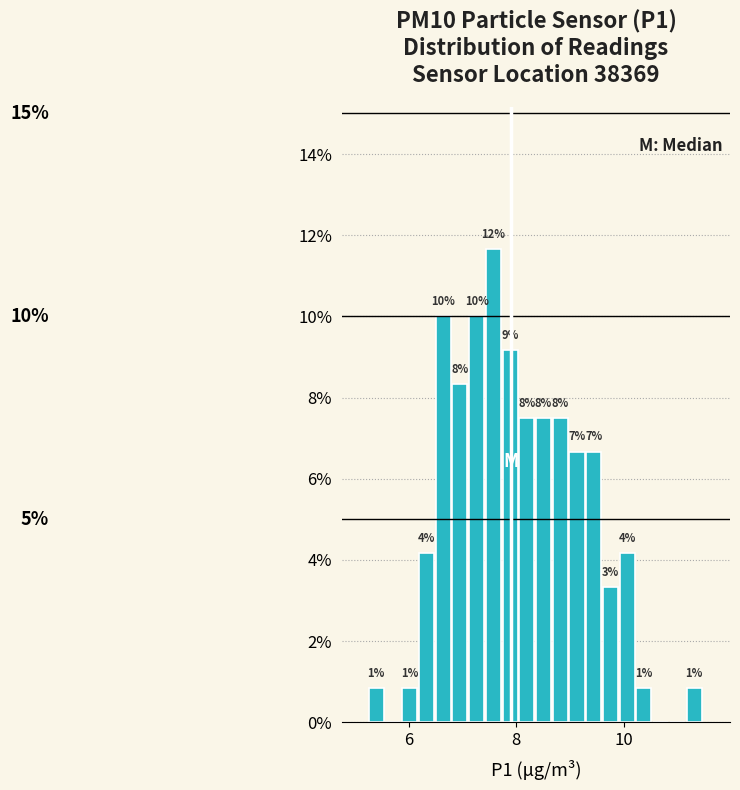

Read against the x-axis, roughly where is the centre of the tallest bar?

7.6